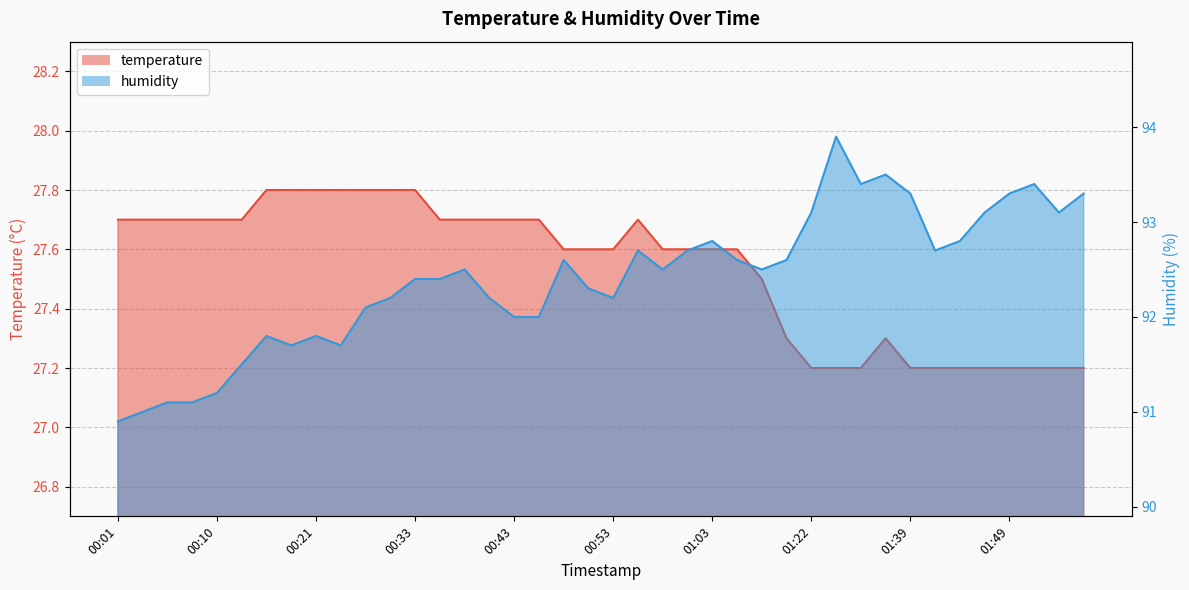

Reading right to left, transcribe all the data shown in this chart.

temperature: 27.2	27.2	27.2	27.2	27.2	27.2	27.2	27.2	27.3	27.2	27.2	27.2	27.3	27.5	27.6	27.6	27.6	27.6	27.7	27.6	27.6	27.6	27.7	27.7	27.7	27.7	27.7	27.8	27.8	27.8	27.8	27.8	27.8	27.8	27.7	27.7	27.7	27.7	27.7	27.7
humidity: 93.3	93.1	93.4	93.3	93.1	92.8	92.7	93.3	93.5	93.4	93.9	93.1	92.6	92.5	92.6	92.8	92.7	92.5	92.7	92.2	92.3	92.6	92.0	92.0	92.2	92.5	92.4	92.4	92.2	92.1	91.7	91.8	91.7	91.8	91.5	91.2	91.1	91.1	91.0	90.9